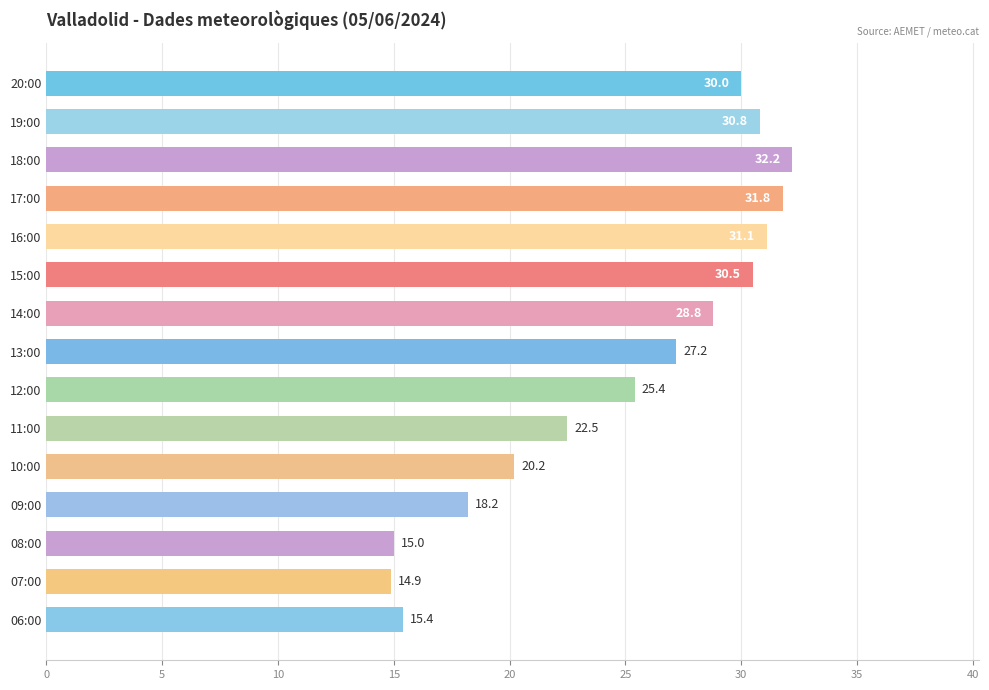

List the labels in order of value, largest first.

18:00, 17:00, 16:00, 19:00, 15:00, 20:00, 14:00, 13:00, 12:00, 11:00, 10:00, 09:00, 06:00, 08:00, 07:00